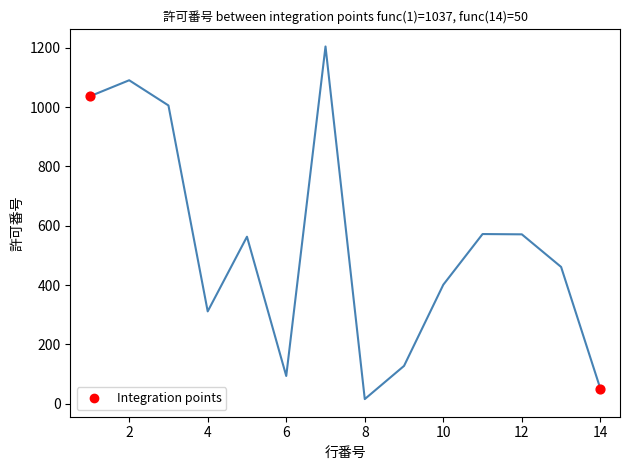

What is the difference between the maximum and minimum values?

1190